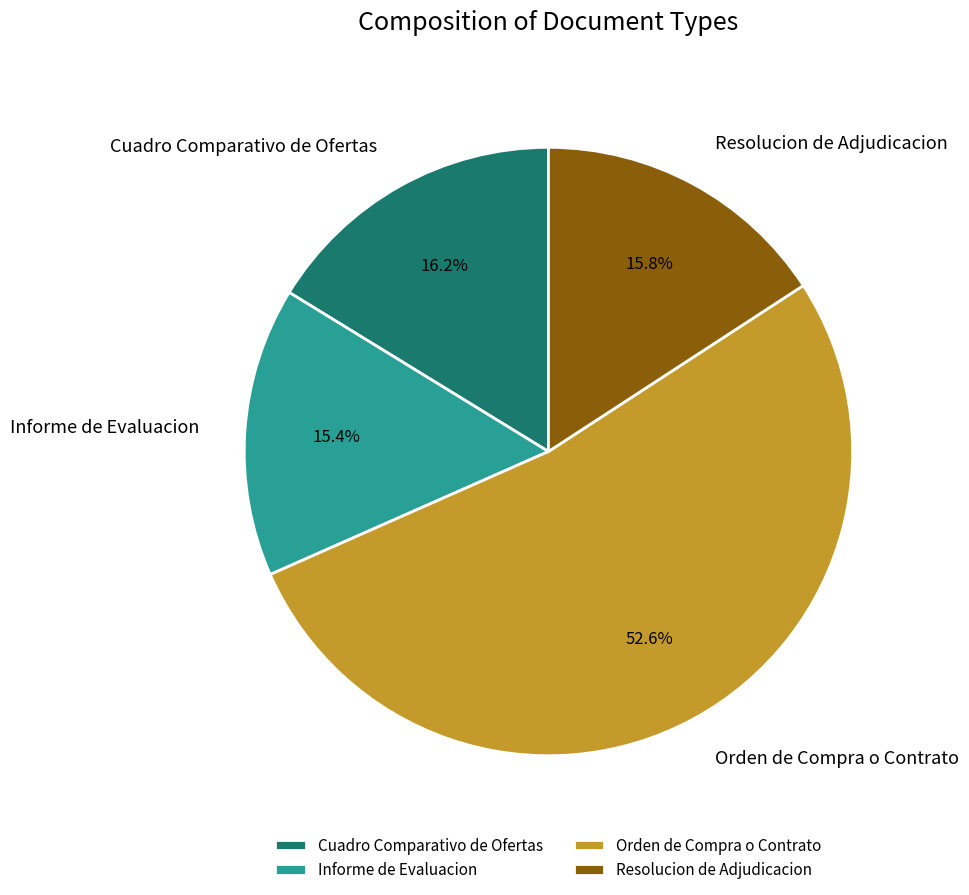

To the nearest percent, what is the average slice percentage?

25%